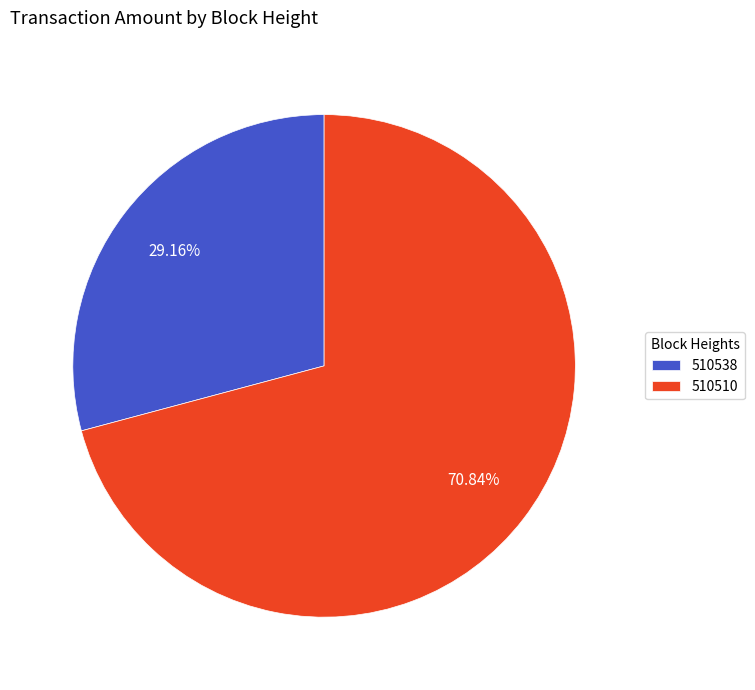

To the nearest percent, what portion does 510510 represent?

71%